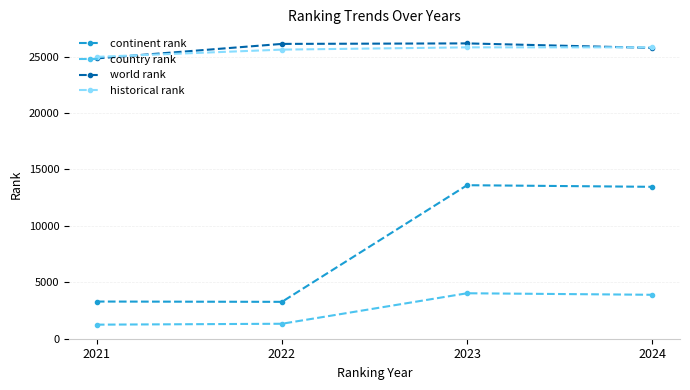

True or false: country rank has more than 1 points higher than both neighbors.

False